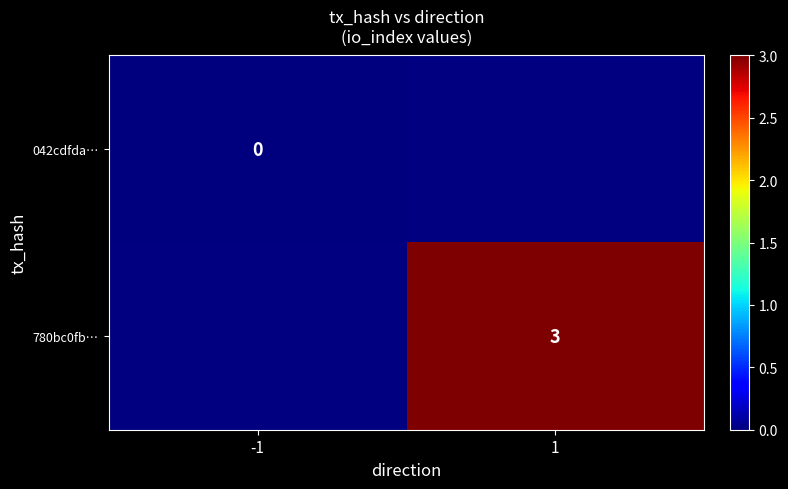

Is it true that 780bc0fb… equals 1 at 1?

False